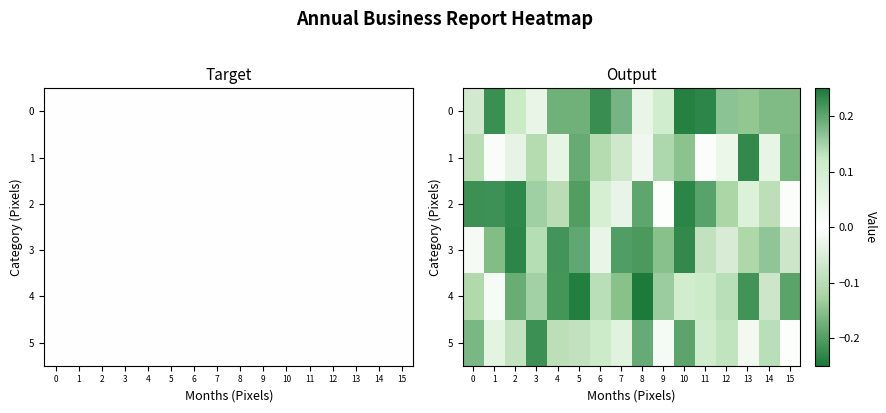

Is it true that 4 equals -0.1 at 8?

False